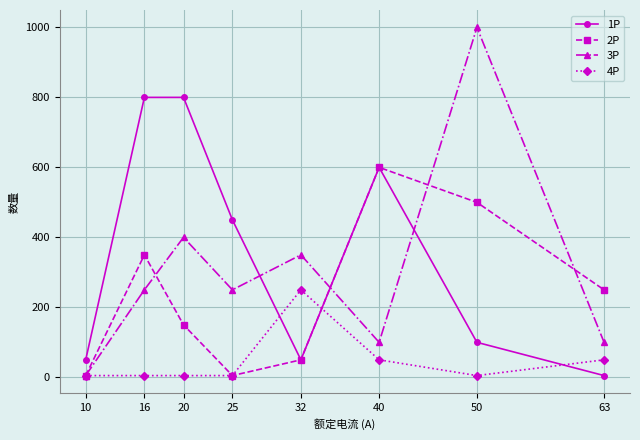

How many series are shown in this chart?

4